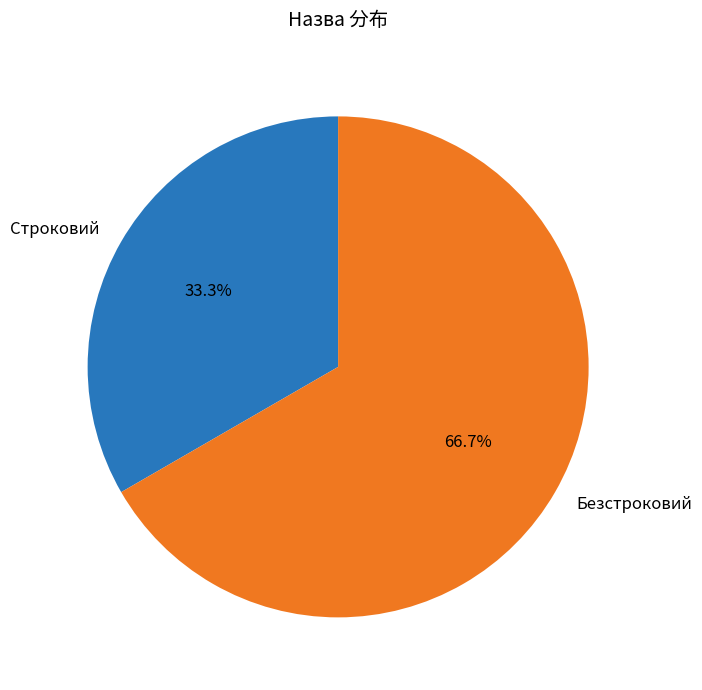

Does Безстроковий represent more than half of the total?

Yes